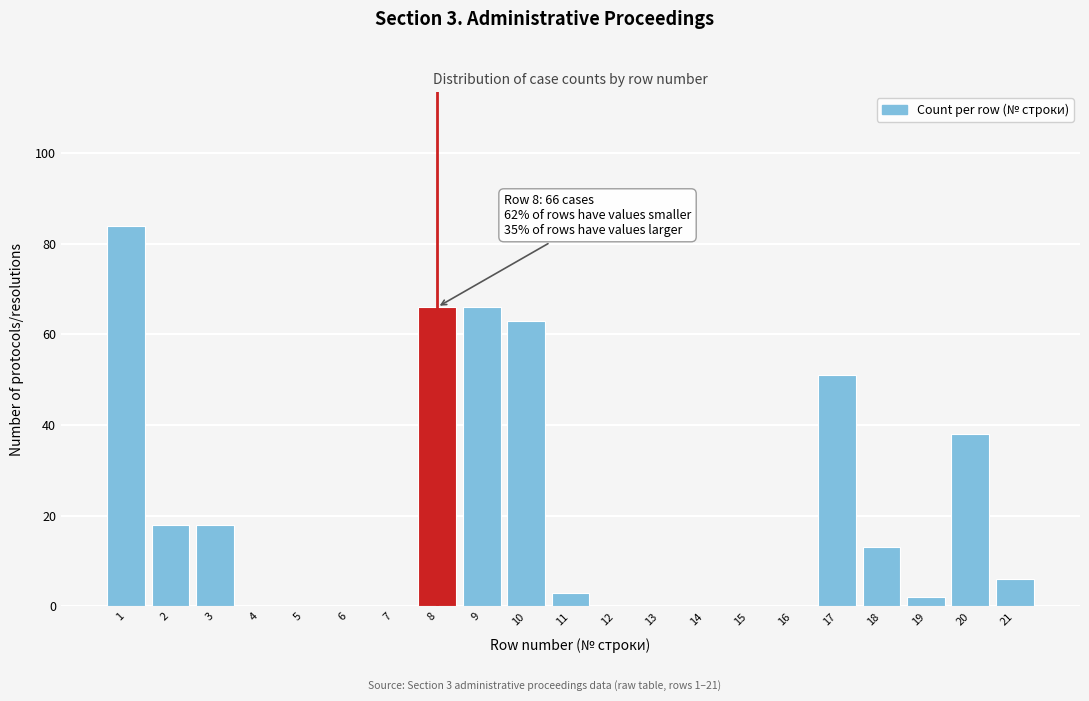

Reading left to right, list all the values displayed in this chart.

1=84	2=18	3=18	4=0	5=0	6=0	7=0	8=66	9=66	10=63	11=3	12=0	13=0	14=0	15=0	16=0	17=51	18=13	19=2	20=38	21=6